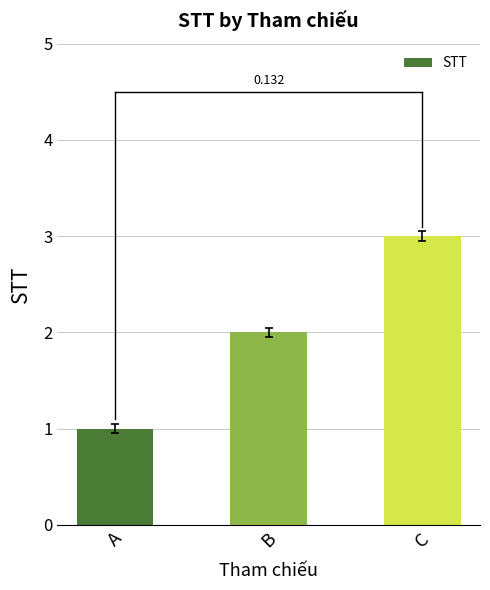

What is the change in value from A to C?

+2